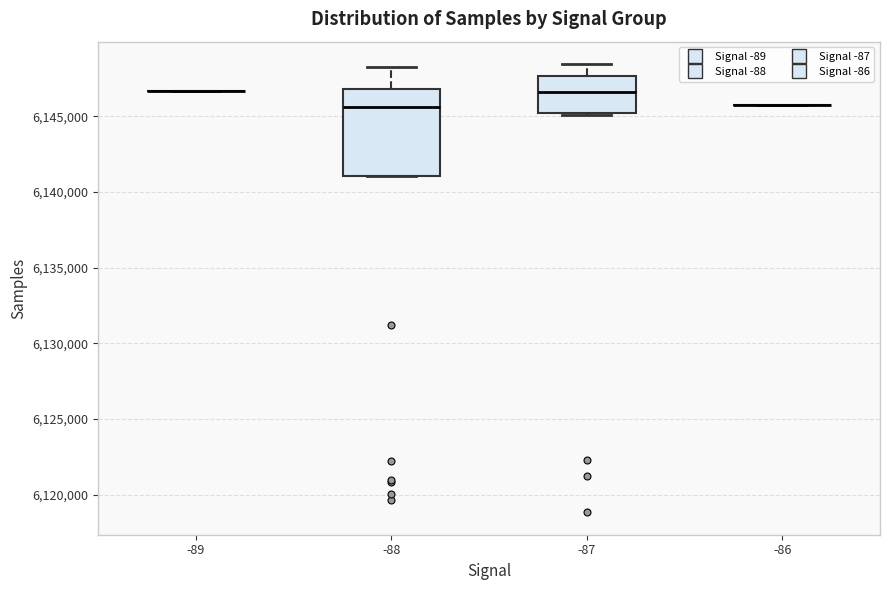

Reading left to right, transcribe this box plot: for each box, give where its median line is, the range the box spans, and where its two whiskers end, as read against the y-axis. The values are not printed on the chart, so give them approximately, as read against the axis.

-89: box collapsed to a line at 6146500, whiskers 6146500 to 6146500
-88: median 6145500, box 6141000 to 6147000, whiskers 6141000 to 6148500
-87: median 6146500, box 6145000 to 6147500, whiskers 6145000 to 6148500
-86: box collapsed to a line at 6145500, whiskers 6145500 to 6145500